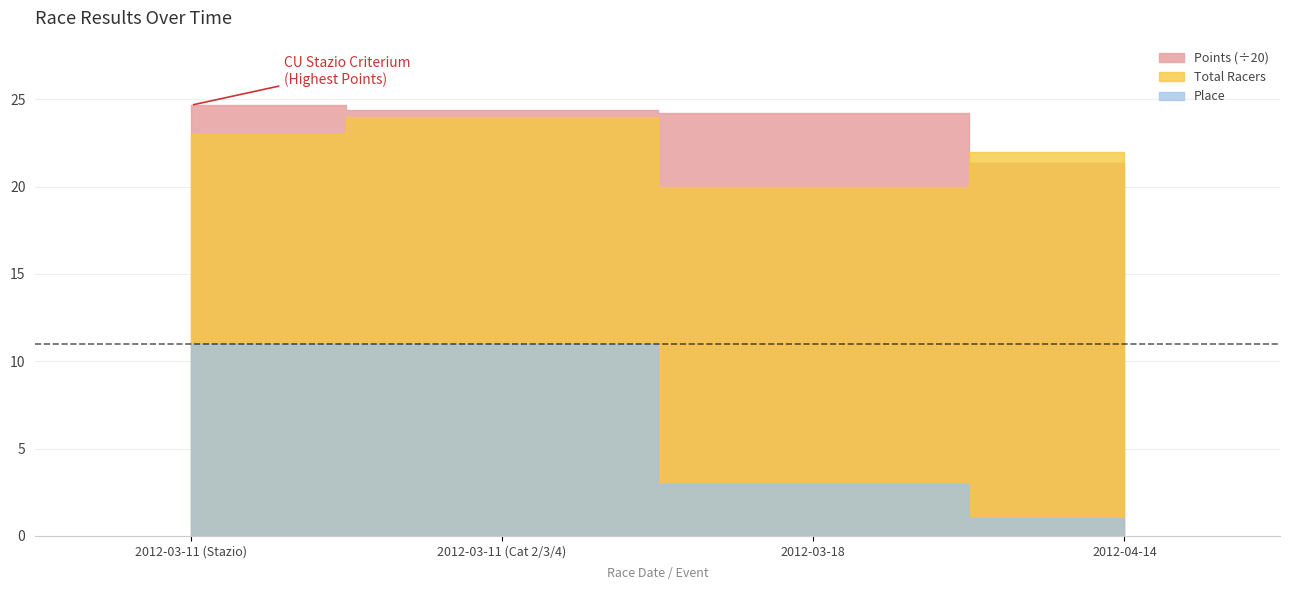

How many lines are shown in the chart?

3